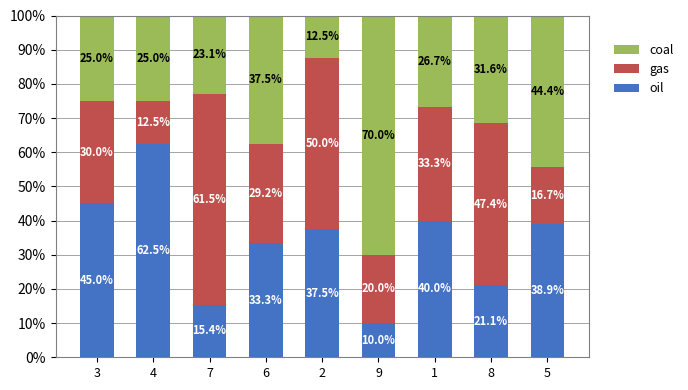

What value does the oil series have at 9?

10.0